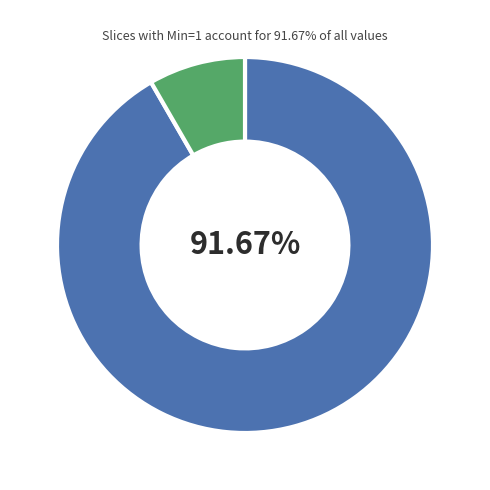

Is there a majority slice in this chart?

Yes